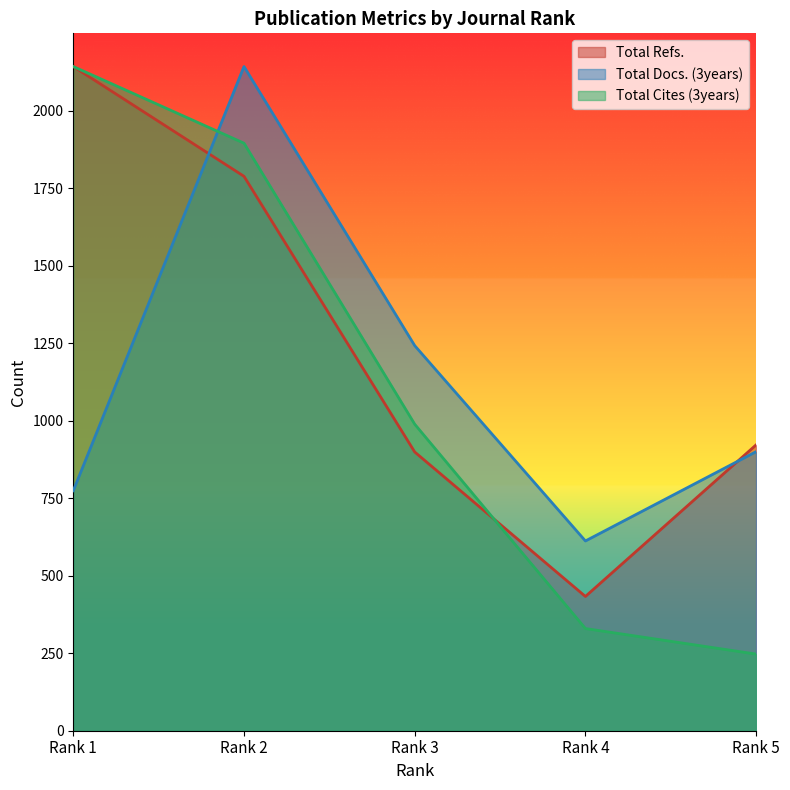

How many values in the Total Cites (3years) series exceed 988?

3